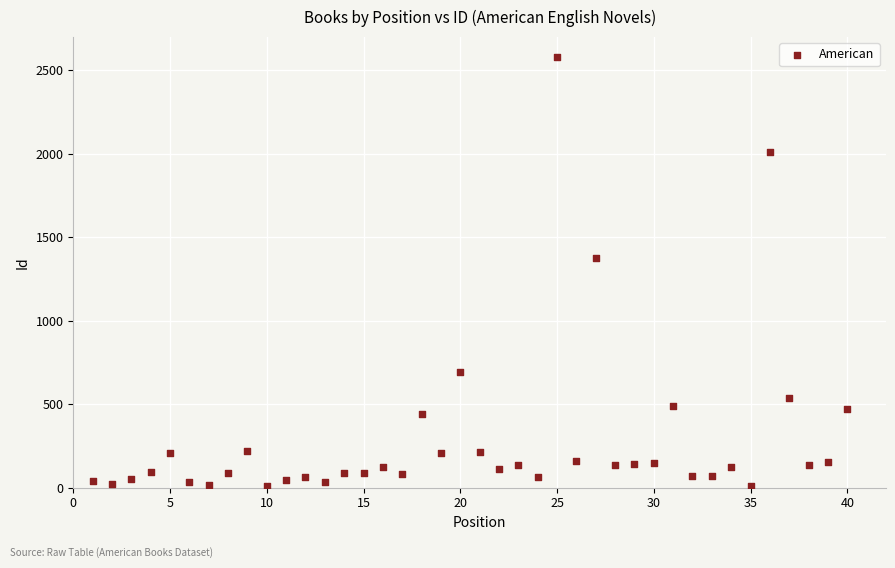

What is the range of X values (max minus min)?

39